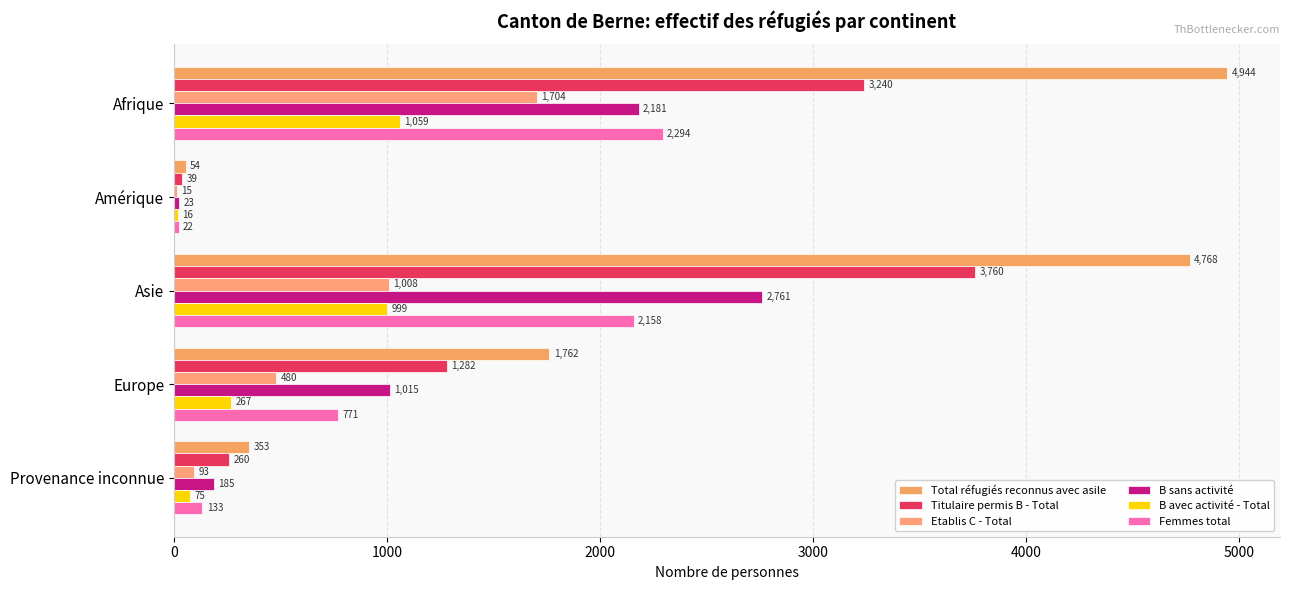

How many data points does each series have?

5